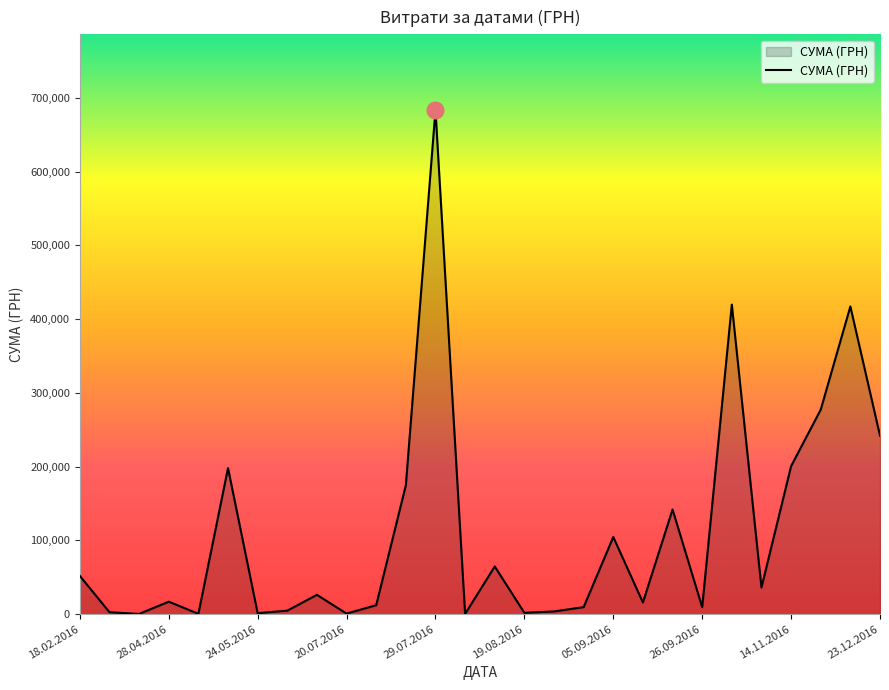

What is the difference between the second highest and second lowest values?

419376.9